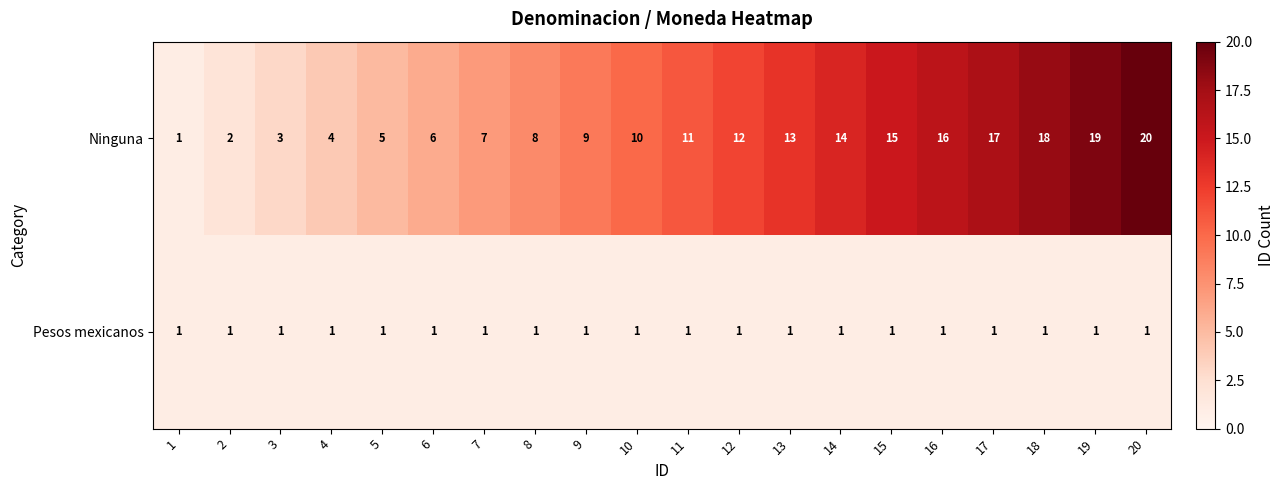

What is the sum of the Ninguna values at 13 and 4?

17